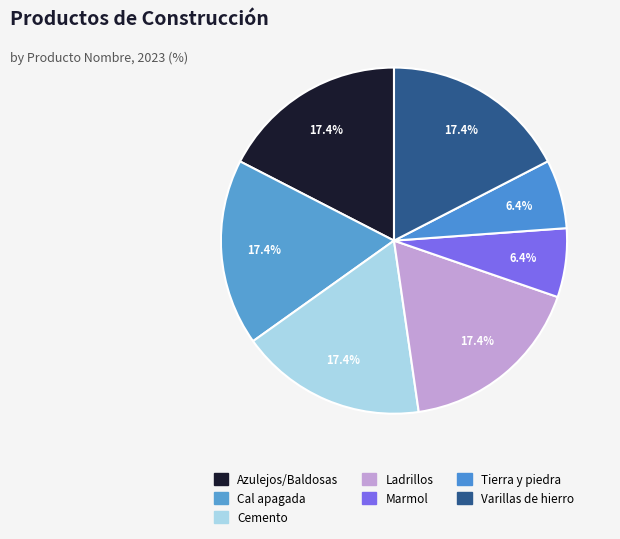

The Tierra y piedra slice represents 21% of the pie. True or false?

False